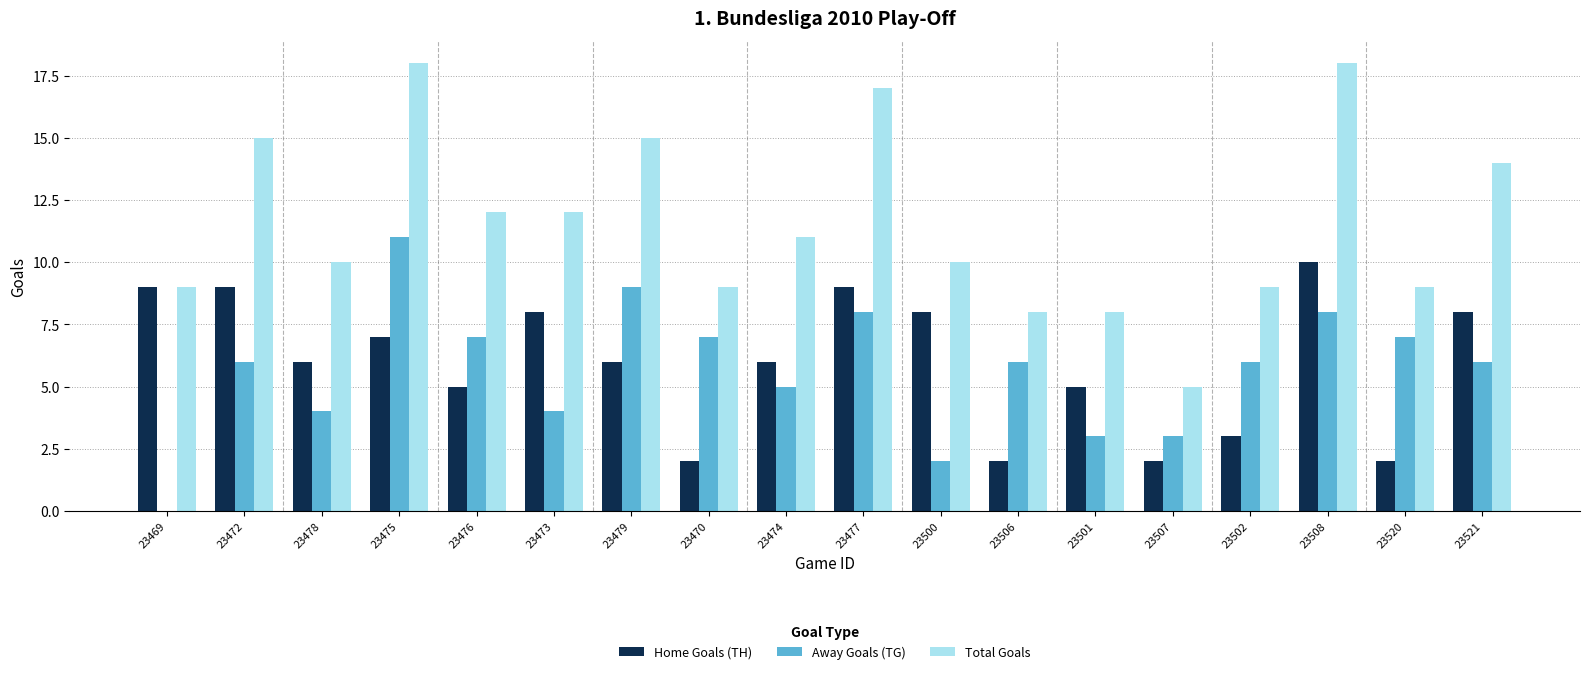

How many groups of bars are there?

18